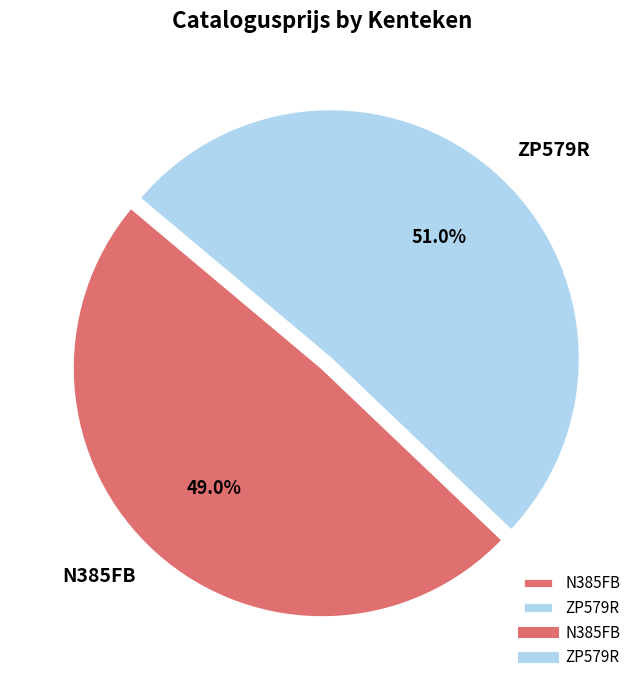

What percentage is the N385FB slice, to the nearest percent?

49%